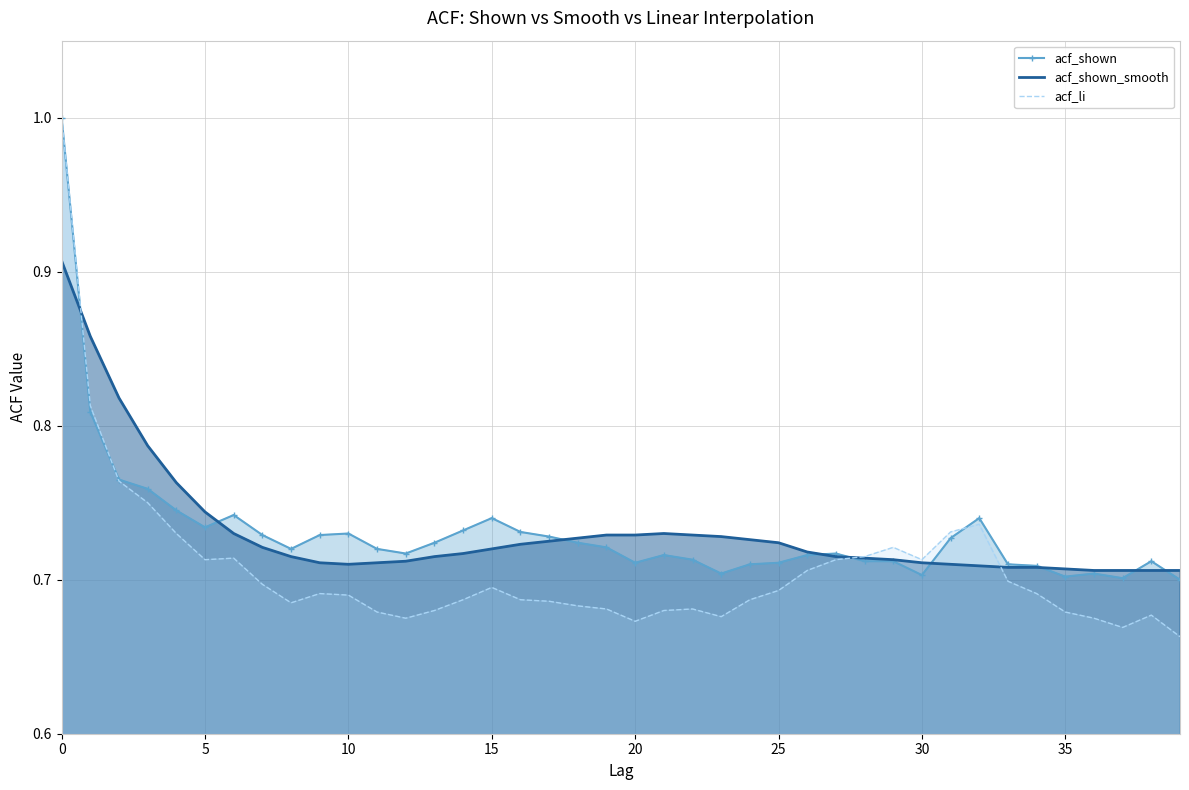

How many interior local peaks does the acf_li series have?

7